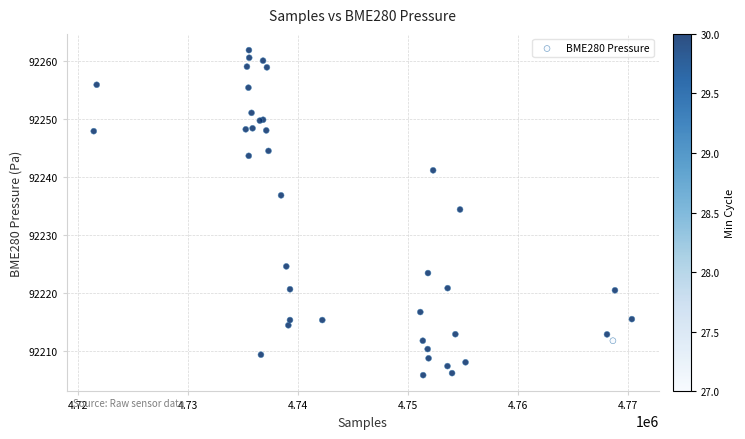

What Y value in the scatter plot is closest to 92233?

92234.3